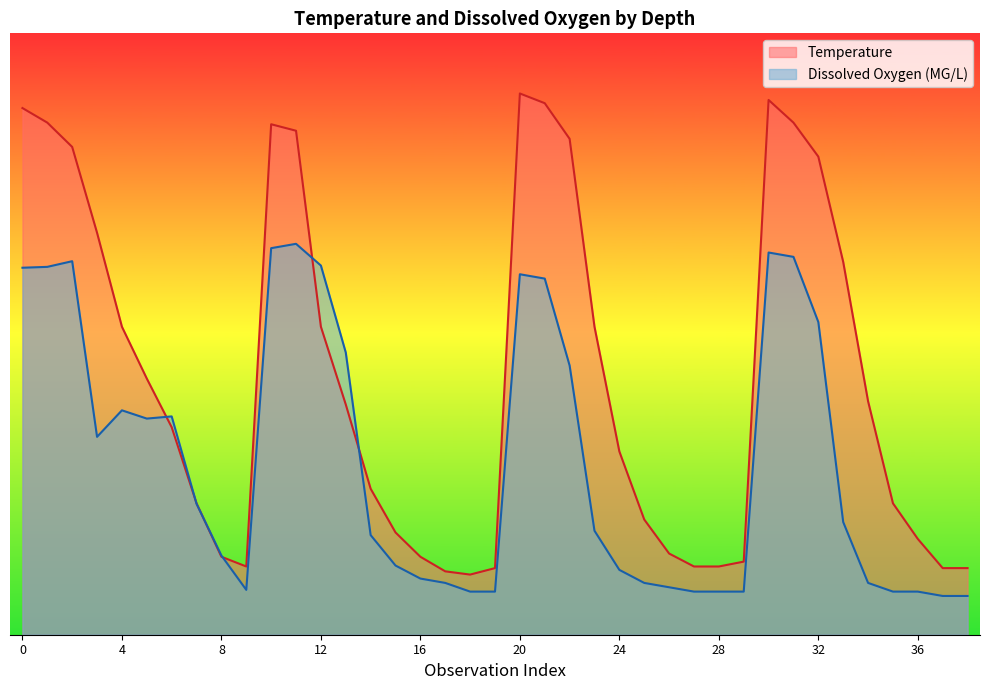

What is the difference between the second highest and minimum values in the Dissox series?

57.8